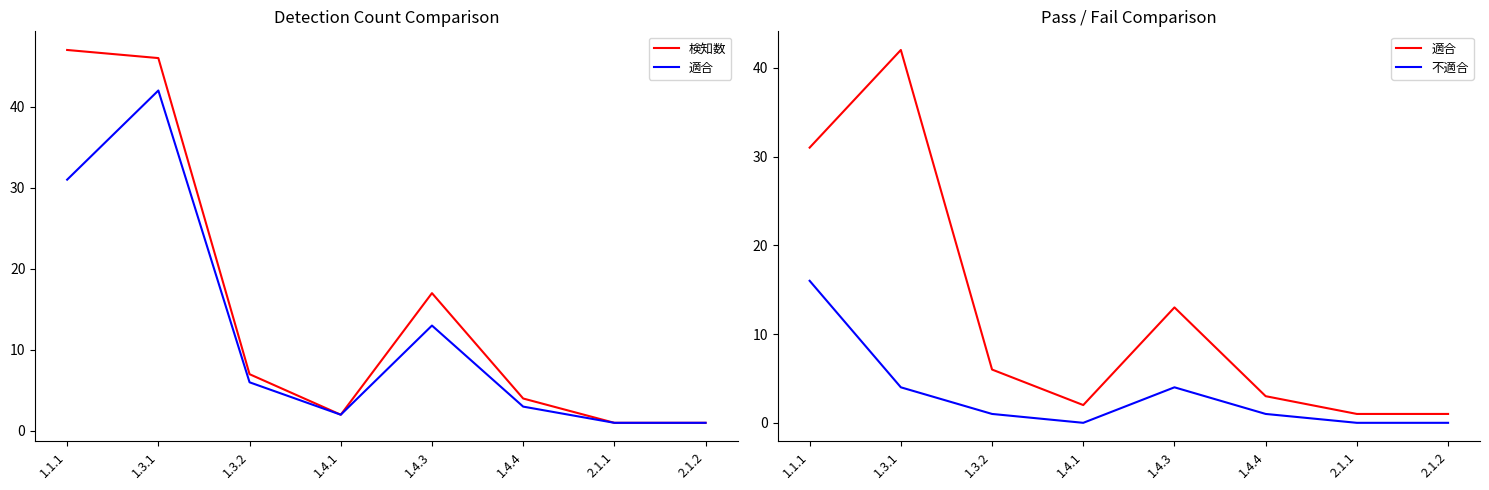

Is it true that 検知数 equals 3 at 1.4.1?

False